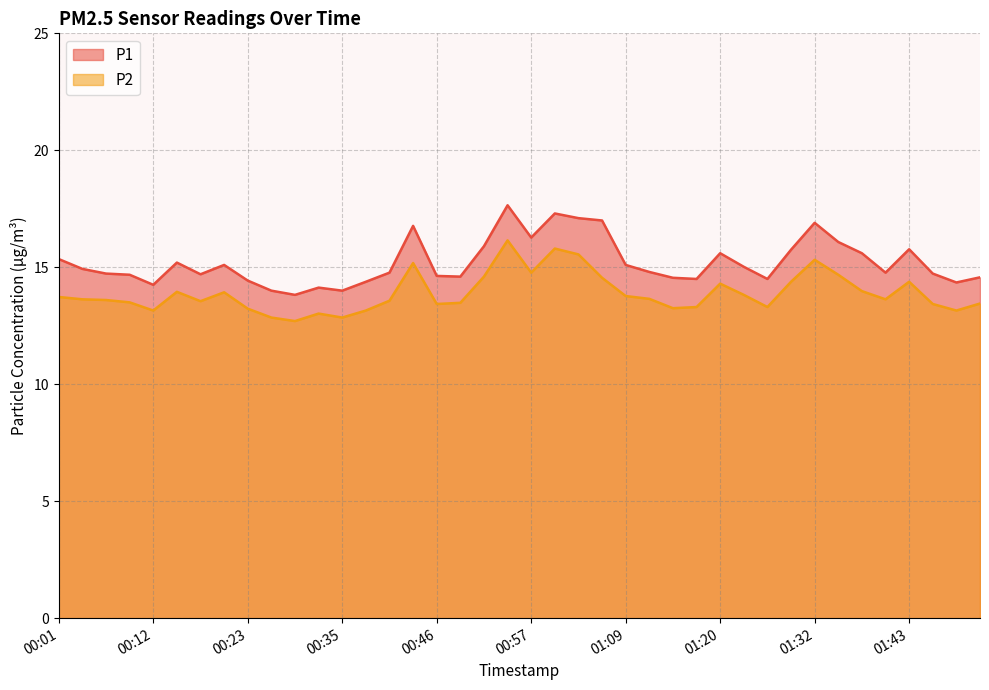

True or false: P2 and P1 intersect in this chart.

False